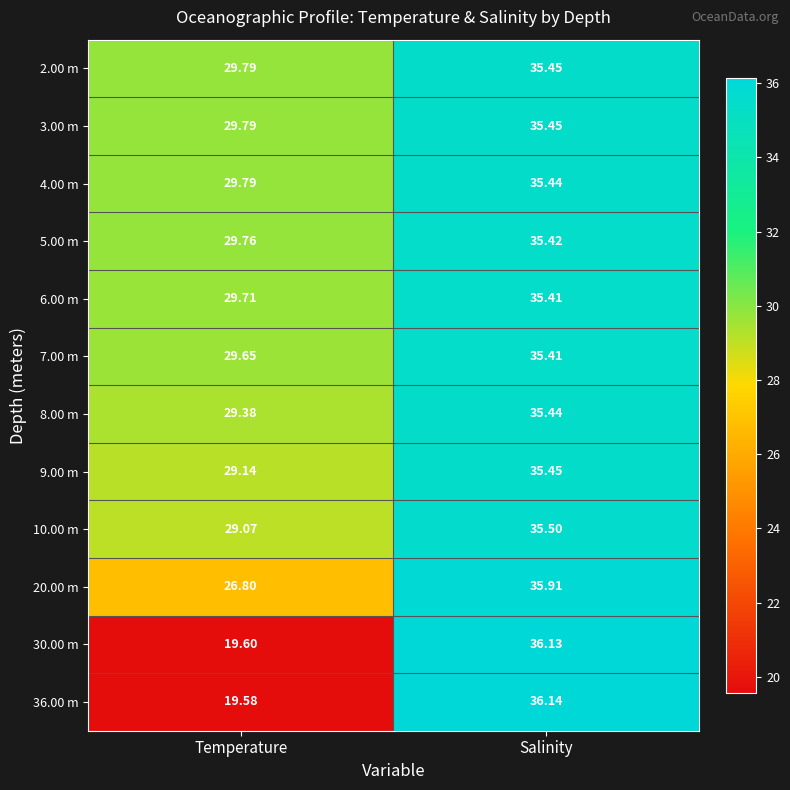

How many values in the 9.00 m series exceed 35?

1